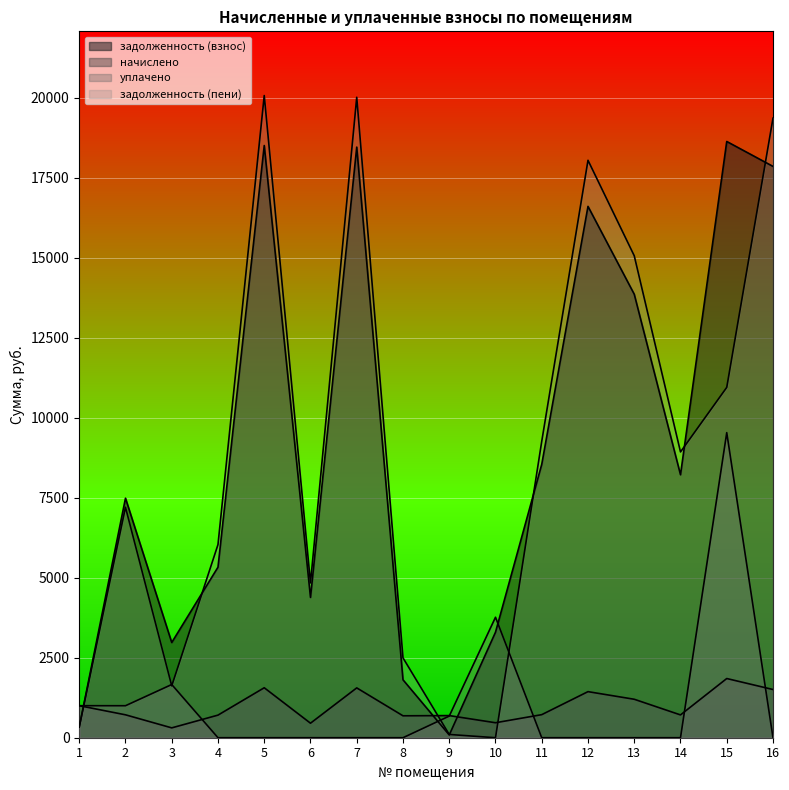

At which category does задолженность (пени) reach its first local peak?

2